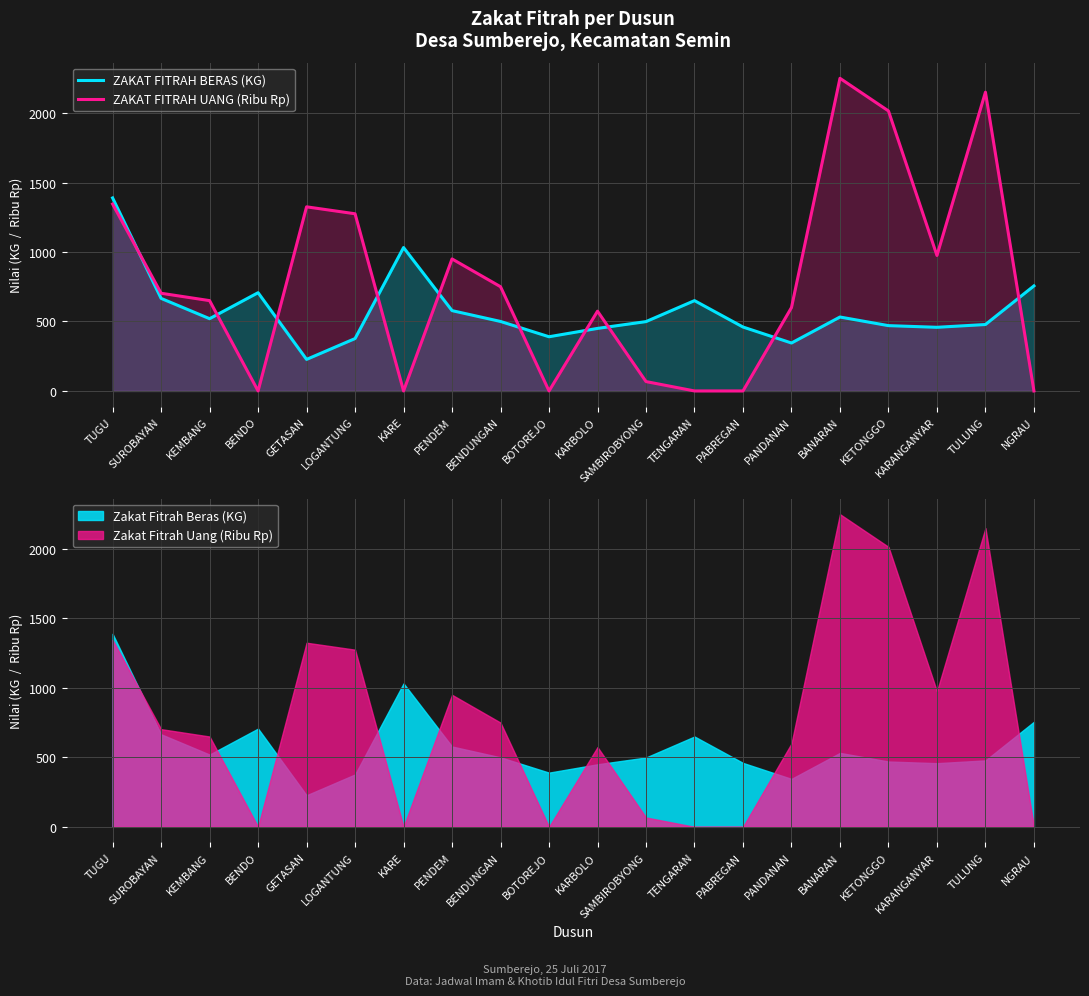

What is the highest value of the ZAKAT FITRAH UANG (Ribu Rp) series?

2250.0